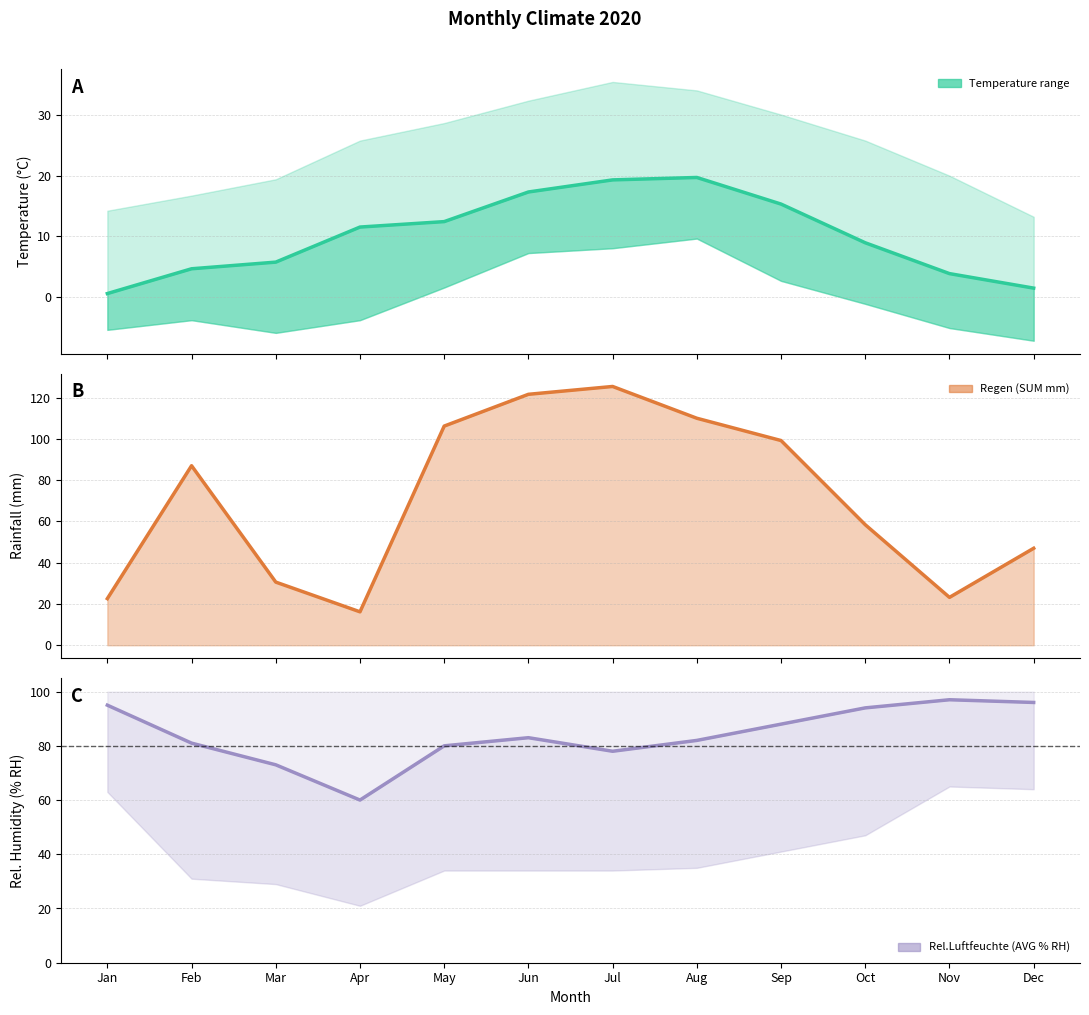

How many data points in Regen (SUM mm) are above 87?

5